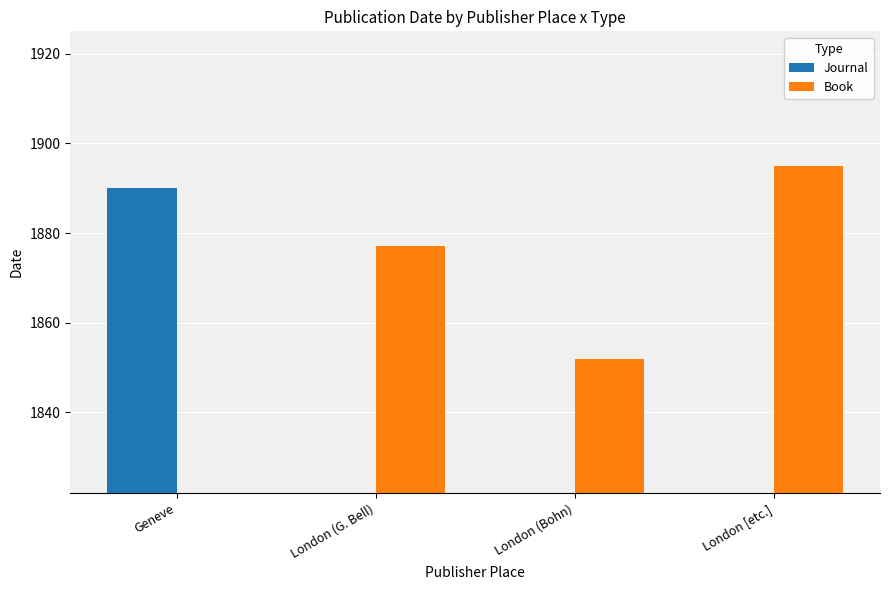

Rank the series by their average value, from highest to lowest.

Book, Journal